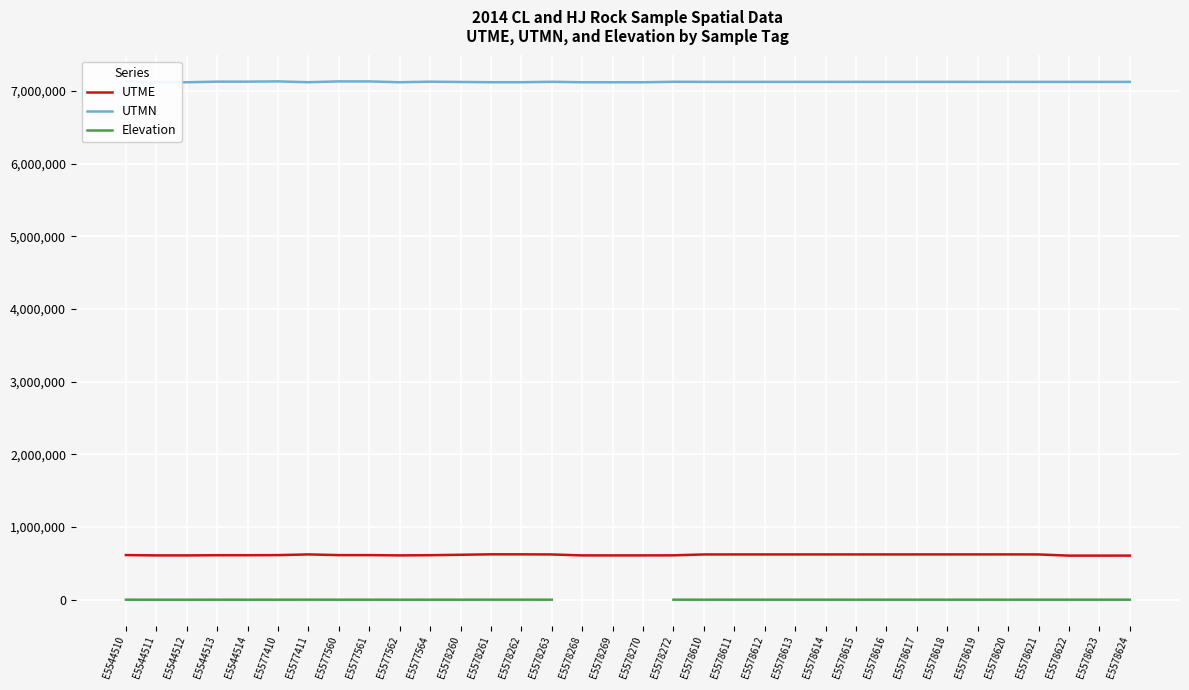

Which series has the largest range (max minus min)?

UTME